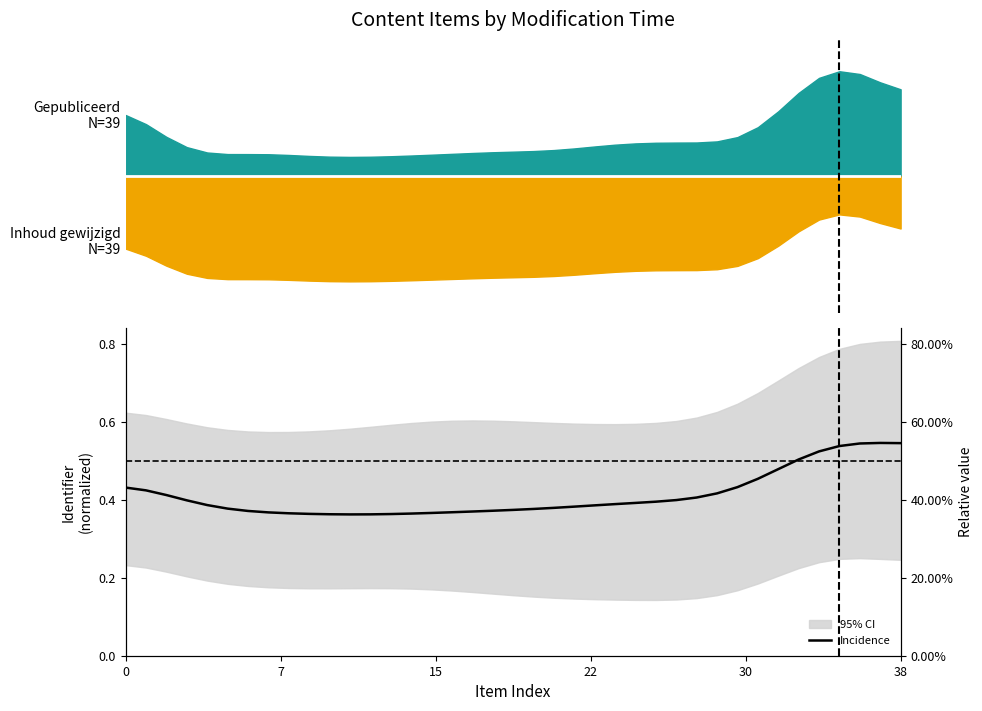

How many values are between 0 and 1?

39